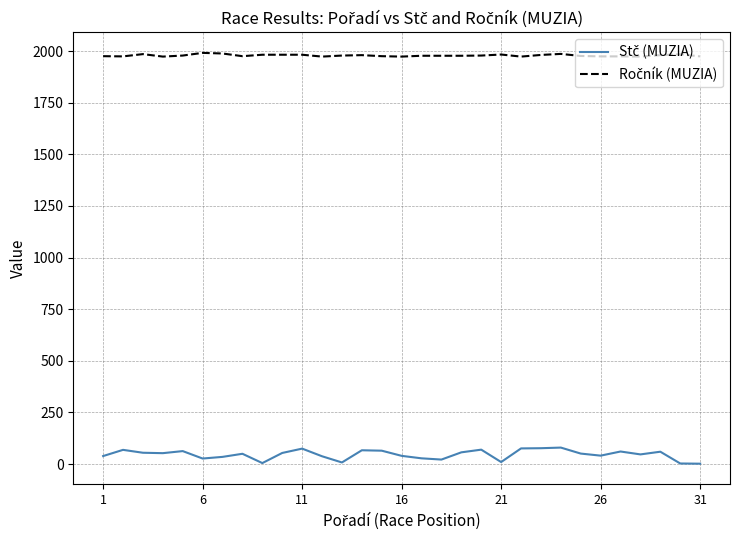

How many lines are shown in the chart?

2